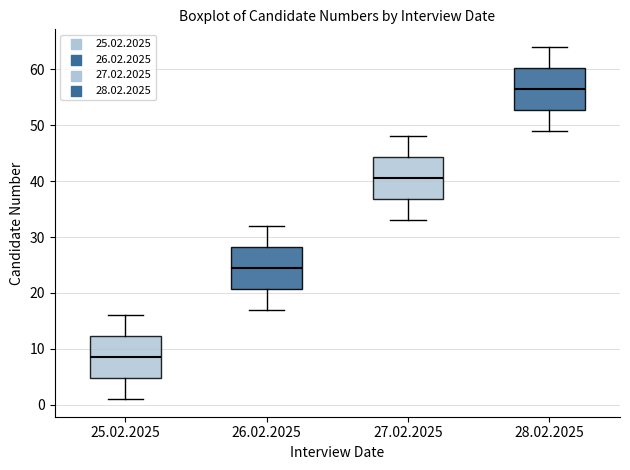

Where is the upper edge of the box for 27.02.2025 on the y-axis? The values are not printed on the chart, so give them approximately, as read against the axis.

44